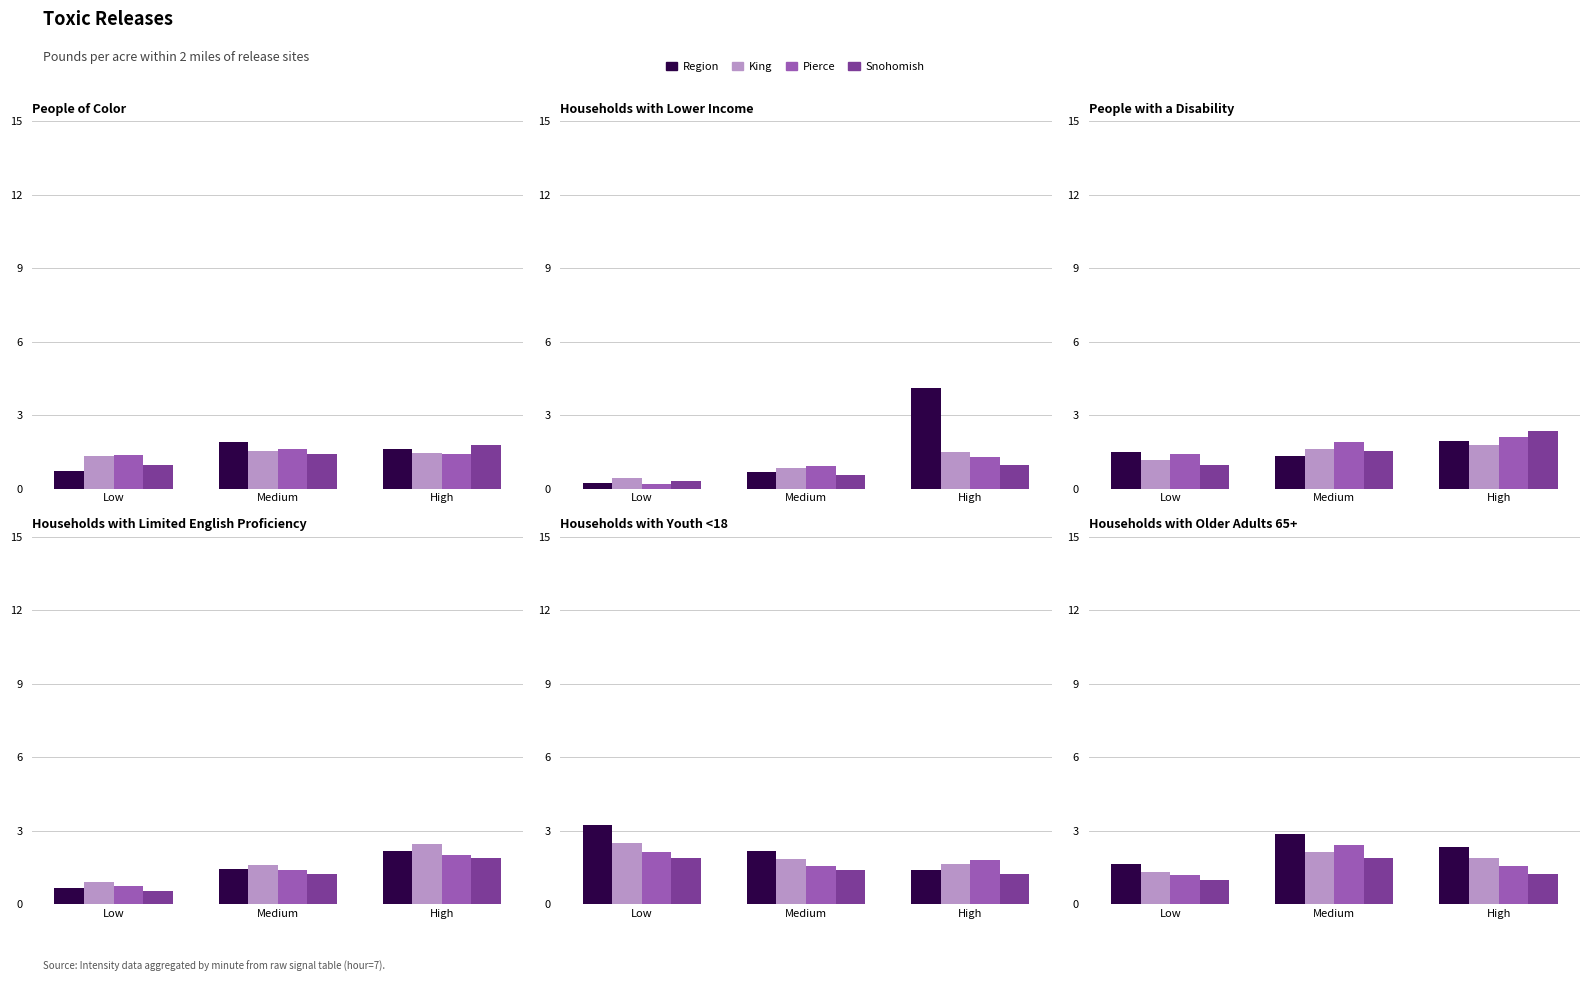

What is the spread (max minus min) of values at Medium?

1.0